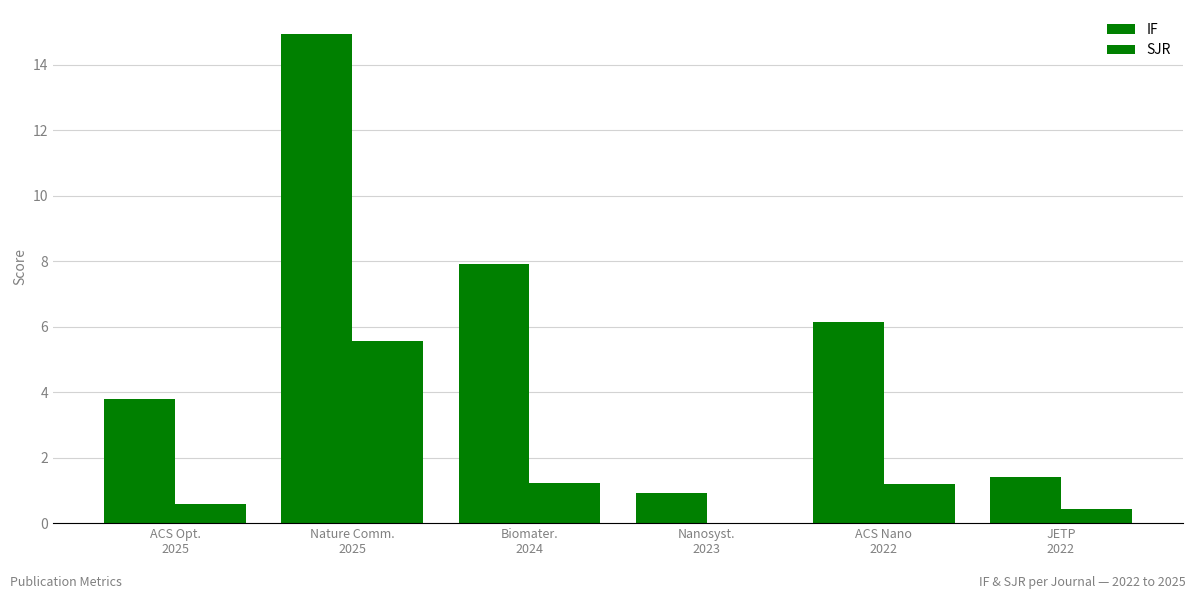

Reading left to right, what are all the values shown in this chart?

IF: ACS Opt.
2025=3.8	Nature Comm.
2025=14.9	Biomater.
2024=7.9	Nanosyst.
2023=0.9	ACS Nano
2022=6.1	JETP
2022=1.4
SJR: ACS Opt.
2025=0.6	Nature Comm.
2025=5.6	Biomater.
2024=1.2	Nanosyst.
2023=0.0	ACS Nano
2022=1.2	JETP
2022=0.4